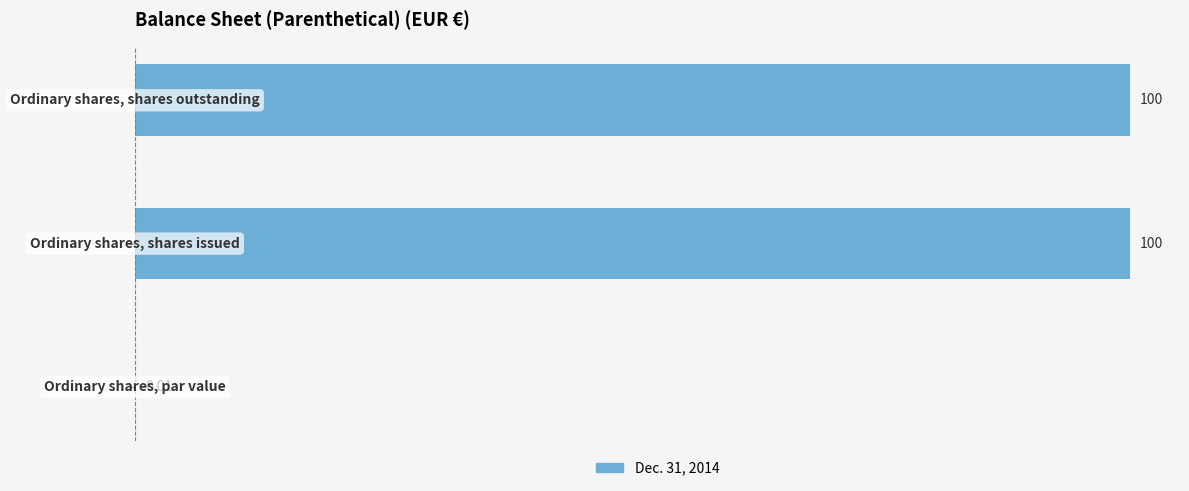

What is the sum of all values?

200.0